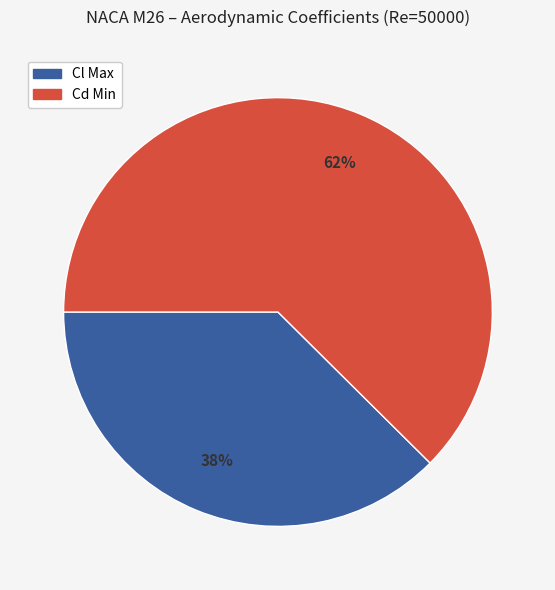

Is there a majority slice in this chart?

Yes